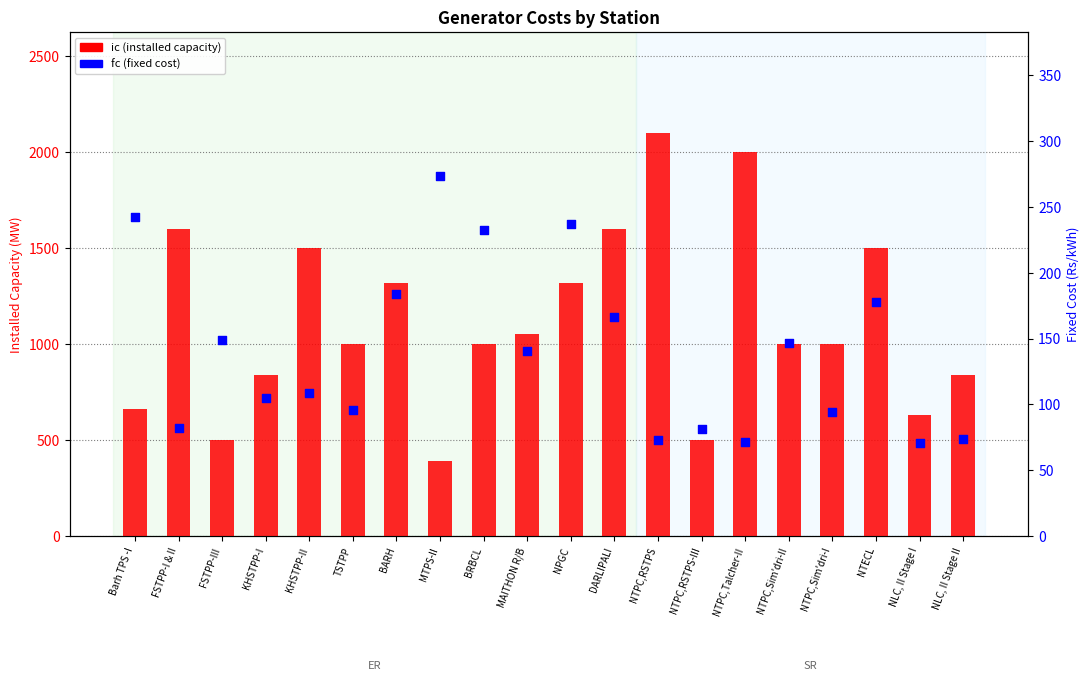

Which series has the largest total across all categories?

ic (installed capacity)